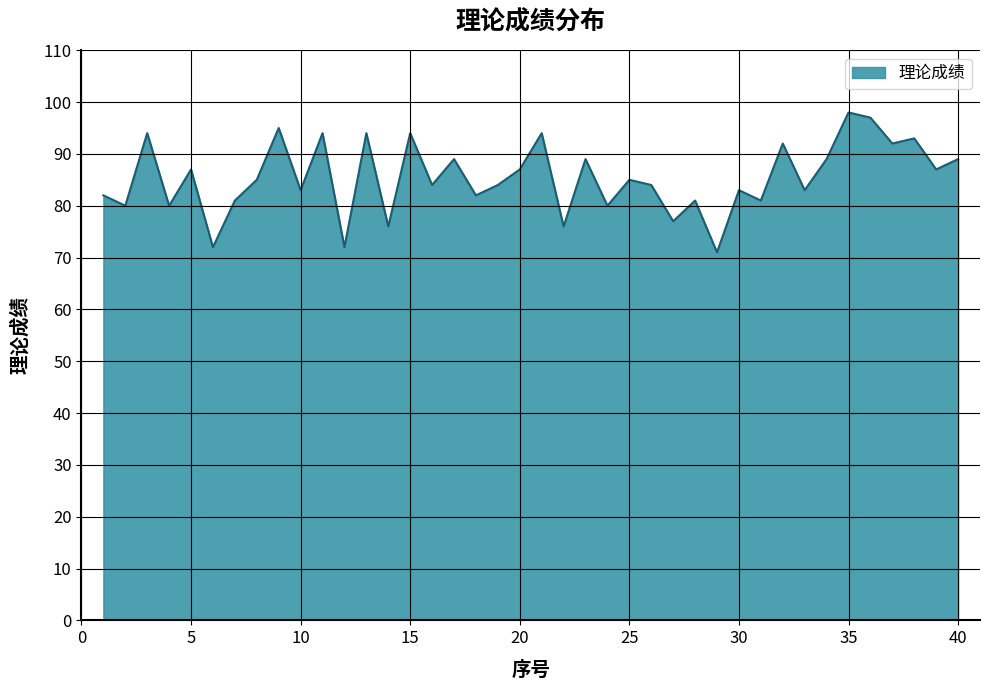

What is the greatest value displayed?

98